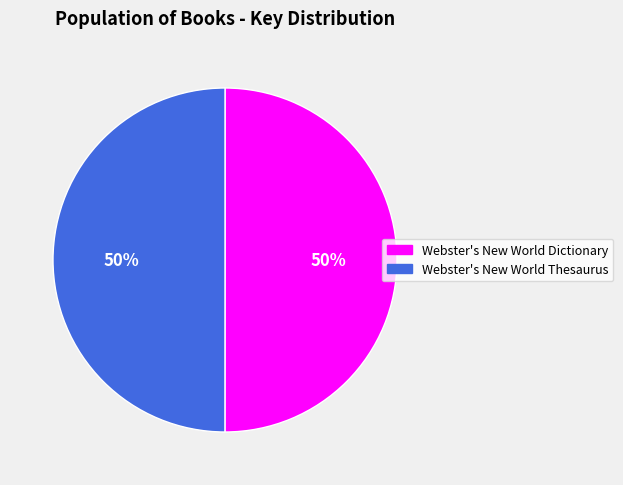

The Webster's New World Dictionary slice represents 39% of the pie. True or false?

False